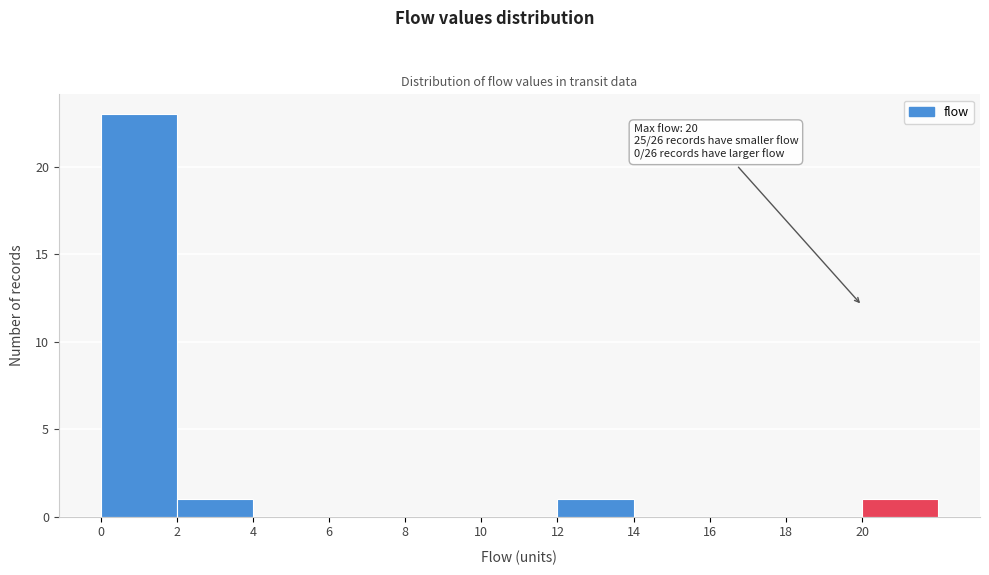

Which range on the x-axis has the tallest bar?

0 to 2